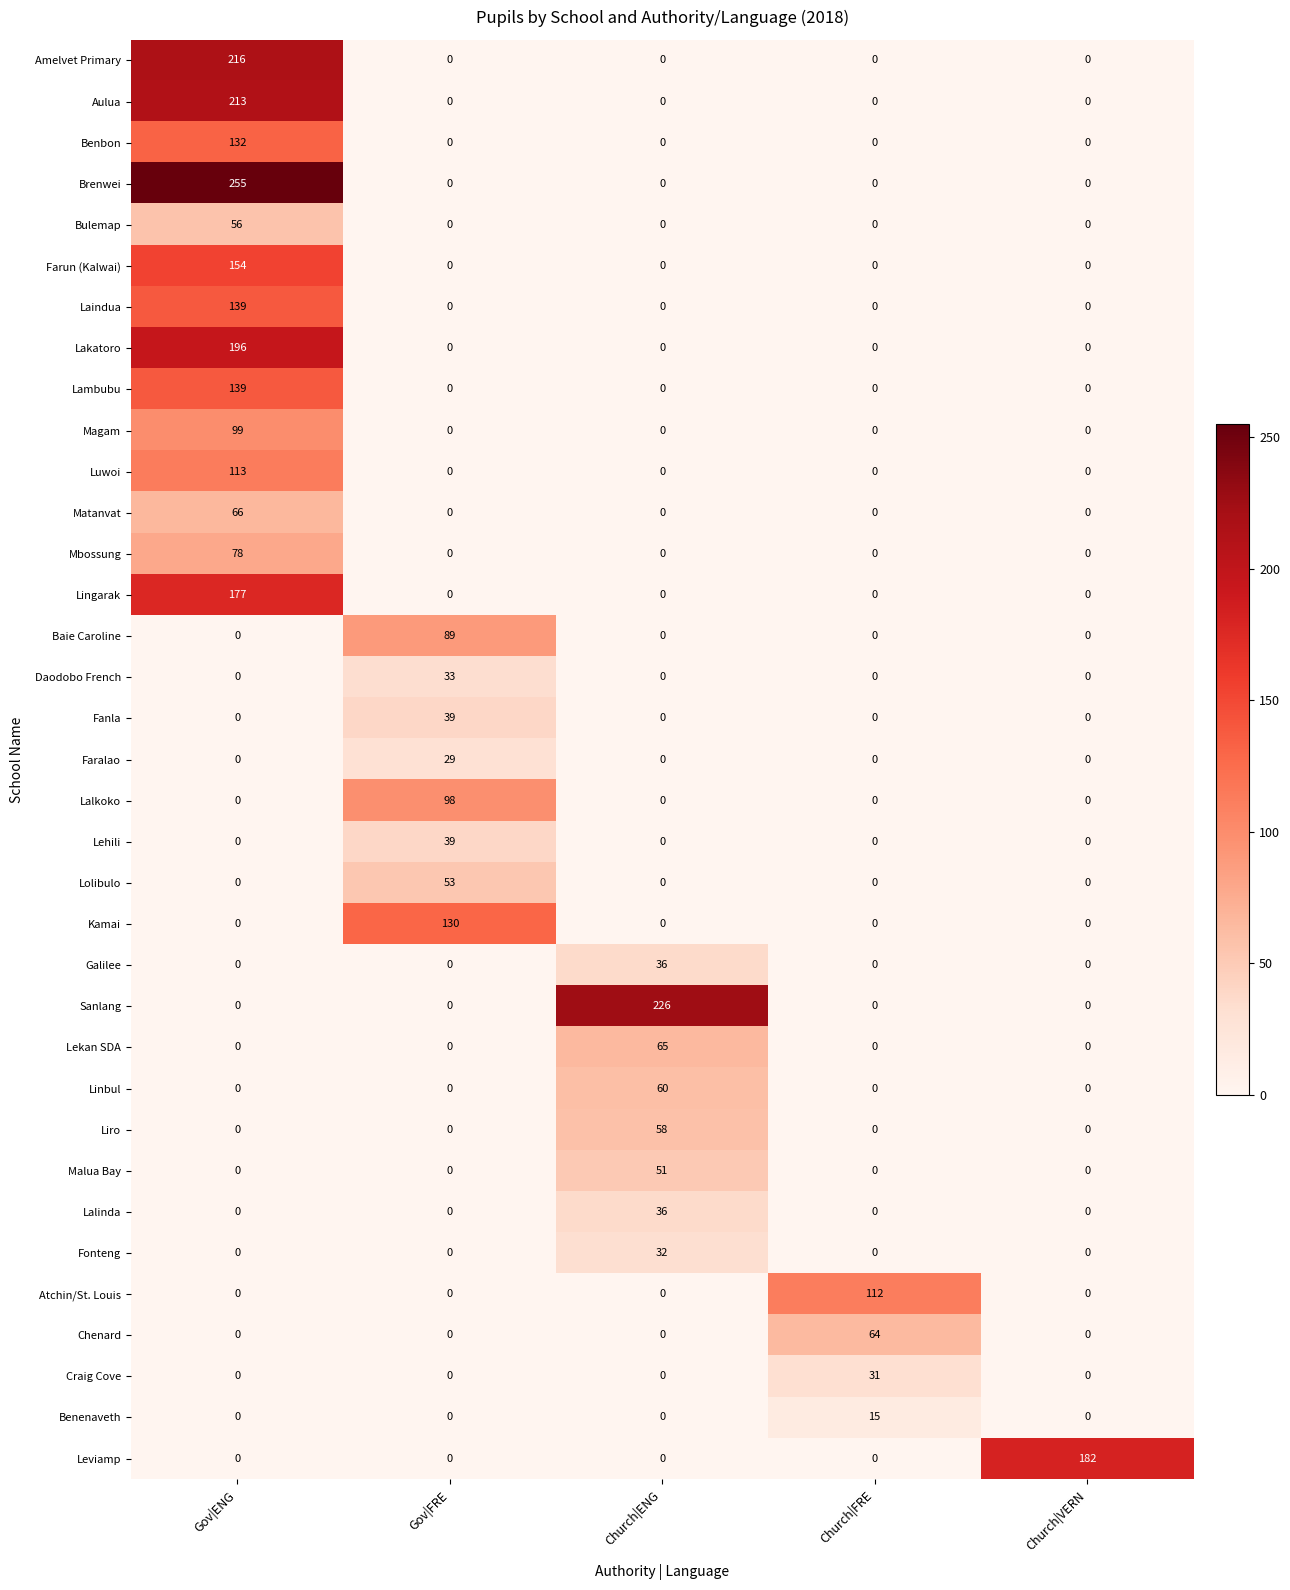

What is the maximum value for Benbon?

132